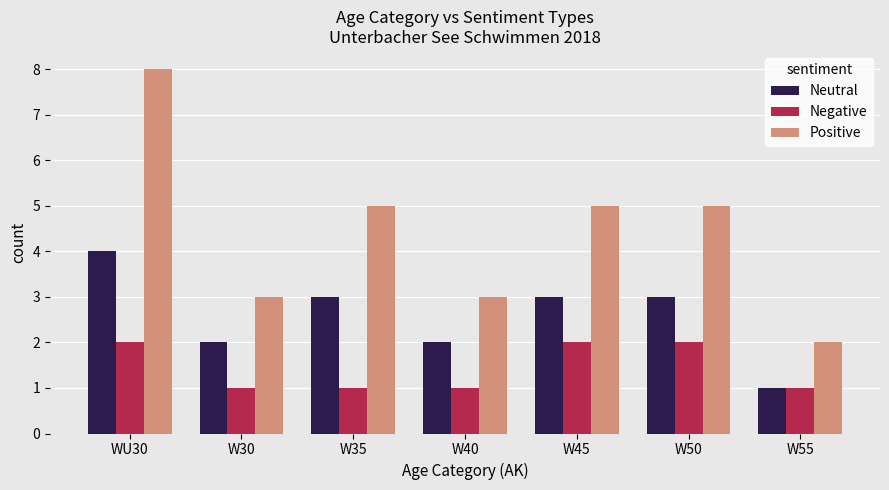

What is the label of the 3rd bar from the left?

W35